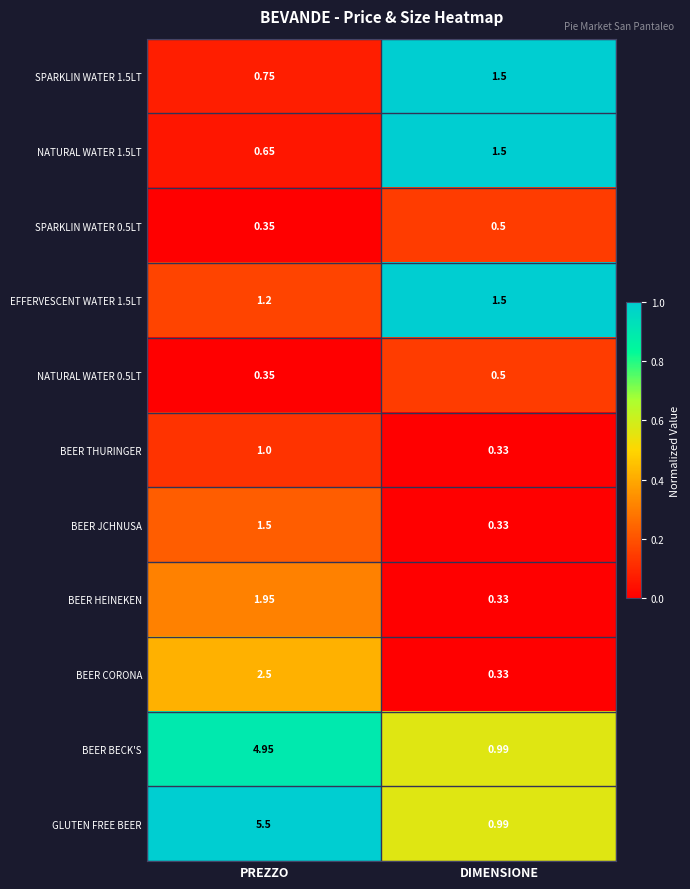

At which category is the sum across all series the highest?

PREZZO